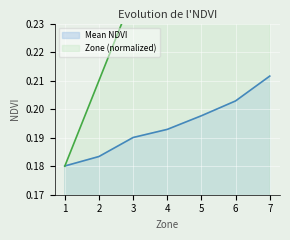

Reading left to right, list all the values displayed in this chart.

0.2	0.2	0.2	0.2	0.2	0.2	0.2